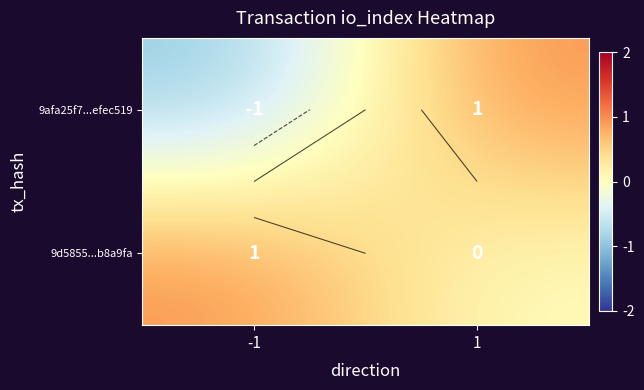

Rank the series by their maximum value, from highest to lowest.

9afa25f7...efec519, 9d5855...b8a9fa